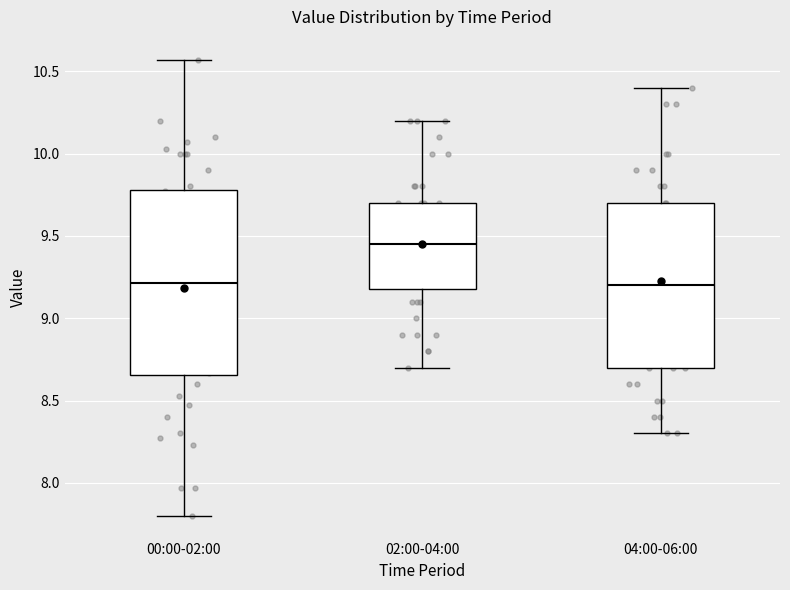

Where does the lower whisker of the box for 00:00-02:00 end on the y-axis? The values are not printed on the chart, so give them approximately, as read against the axis.

7.80